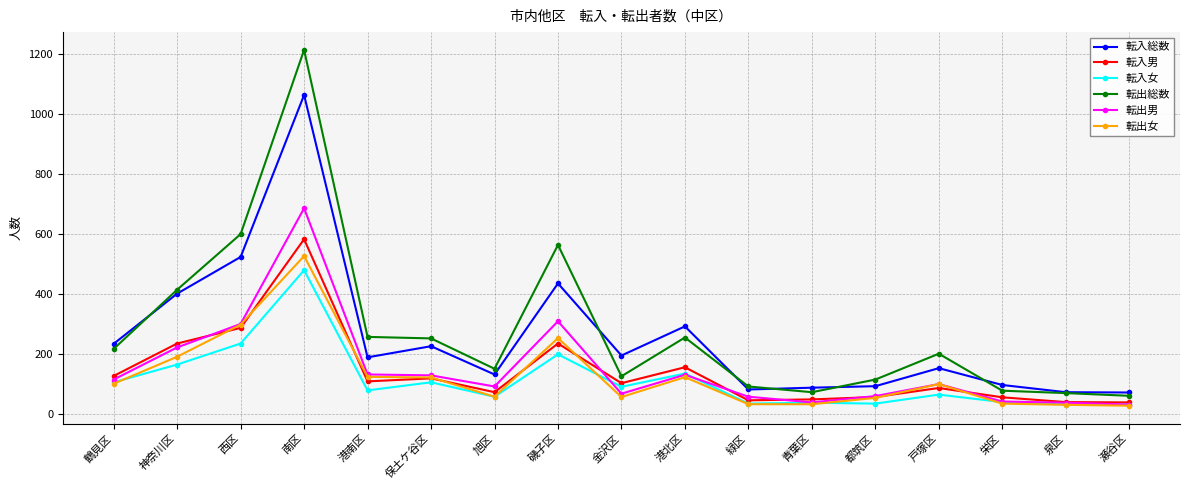

What is the difference between the maximum and minimum values in the 転入総数 series?

990